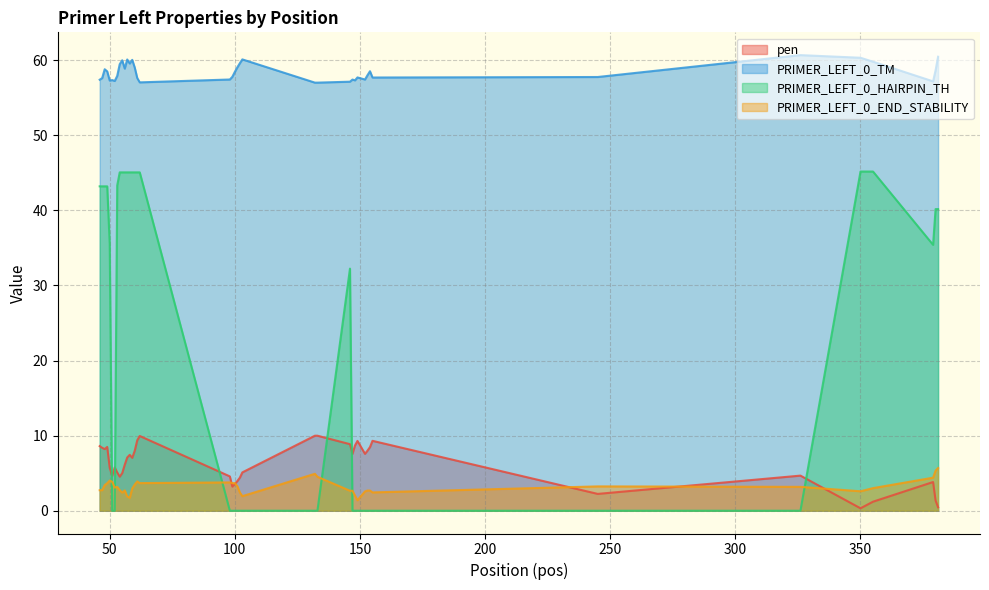

Reading right to left, what are all the values shown in this chart?

pen: 0.5	1.4	3.8	1.2	0.3	4.7	2.2	9.3	8.5	8.0	7.6	9.3	8.7	7.6	8.9	10.0	10.0	5.1	4.4	4.0	3.6	3.2	4.6	10.0	9.4	8.0	7.0	7.4	7.1	6.1	5.0	4.5	5.1	5.8	4.7	5.7	8.5	8.2	8.4	8.6
PRIMER_LEFT_0_TM: 60.5	58.6	57.2	59.8	60.3	60.7	57.8	57.7	58.5	58.0	57.4	57.7	57.3	57.4	57.1	57.0	57.0	60.1	59.6	59.0	58.4	57.8	57.4	57.0	57.6	59.0	60.0	59.6	60.1	58.9	60.0	59.5	57.9	57.2	57.3	57.3	58.5	58.8	57.6	57.4
PRIMER_LEFT_0_HAIRPIN_TH: 40.2	40.2	35.4	45.2	45.2	0.0	0.0	0.0	0.0	0.0	0.0	0.0	0.0	0.0	32.2	0.0	0.0	0.0	0.0	0.0	0.0	0.0	0.0	45.1	45.1	45.1	45.1	45.1	45.1	45.1	45.1	45.1	43.3	0.0	0.0	35.6	43.2	43.2	43.2	43.2
PRIMER_LEFT_0_END_STABILITY: 5.7	5.3	4.4	3.0	2.6	3.2	3.2	2.4	2.7	2.7	2.6	1.4	2.0	2.7	2.7	4.5	4.9	1.9	2.4	3.3	3.7	3.7	3.8	3.7	3.9	3.5	3.0	1.7	1.9	2.7	2.4	2.7	3.2	3.1	3.9	4.0	3.7	3.4	2.7	2.7